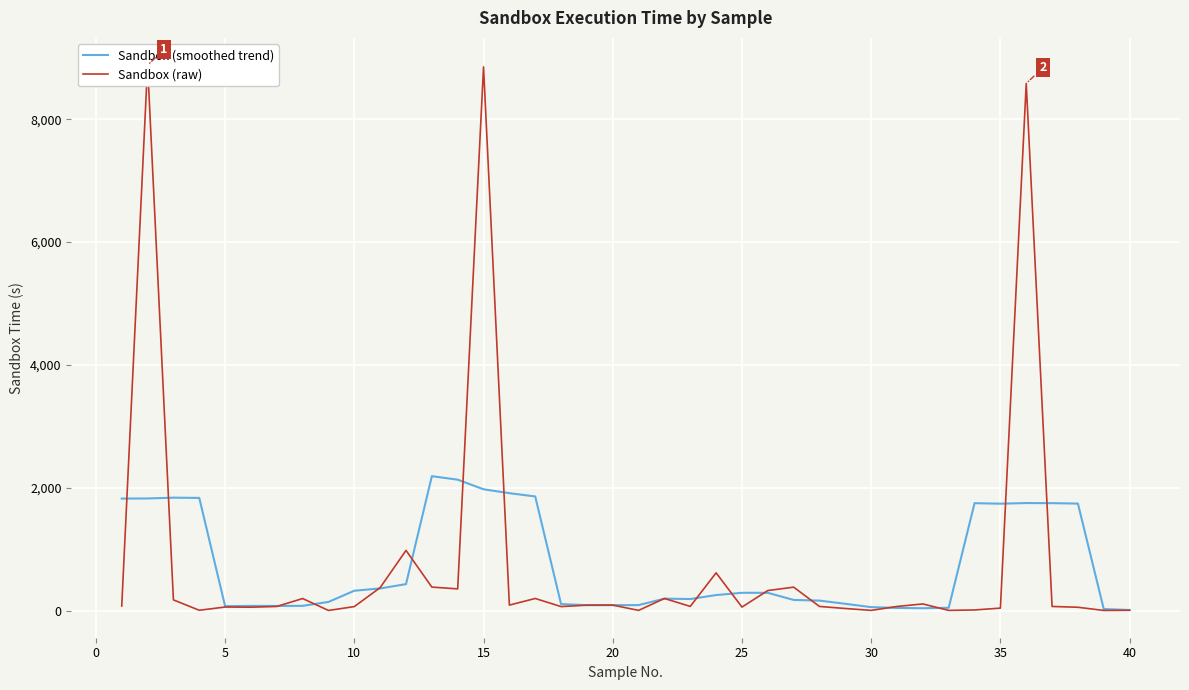

What is the highest value of the Sandbox (smoothed trend) series?

2192.4